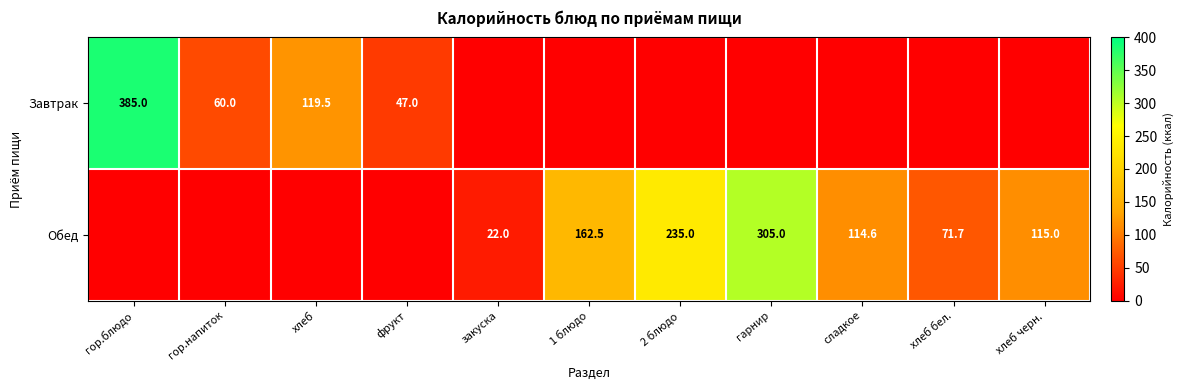

Is the value of Обед at сладкое greater than the value of Завтрак at хлеб?

No